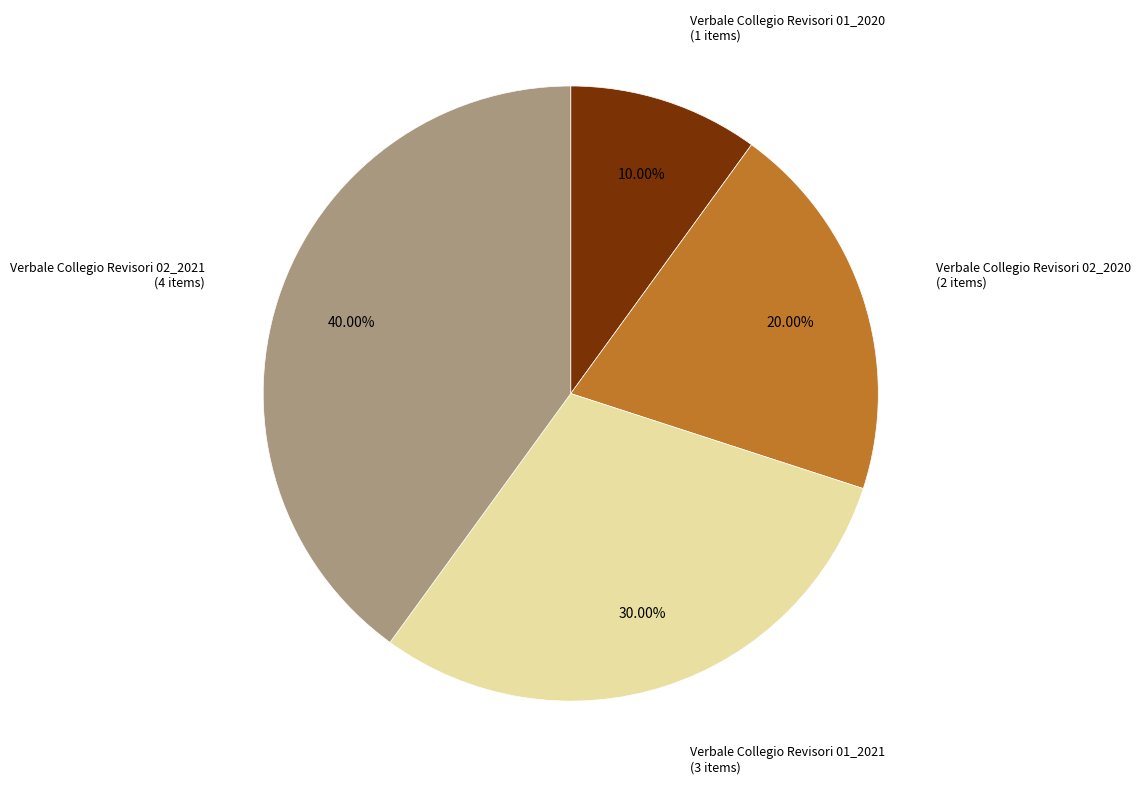

Does any single category account for the majority?

No